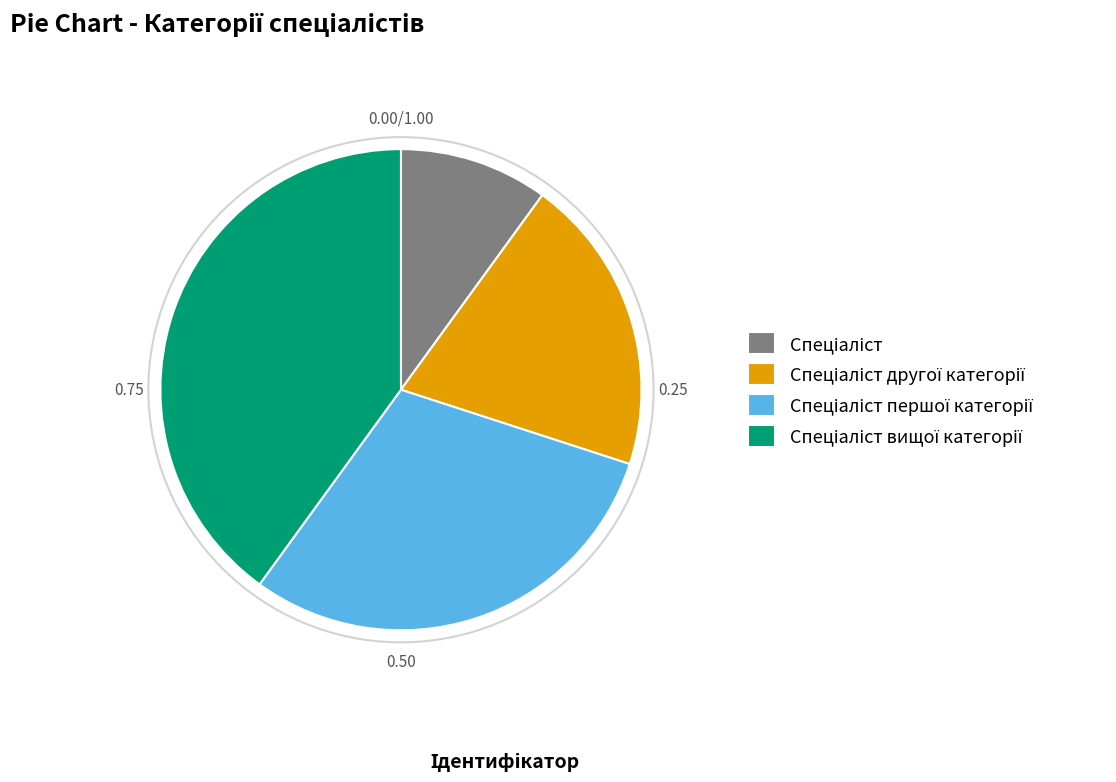

Is there any slice that represents more than half of the pie?

No